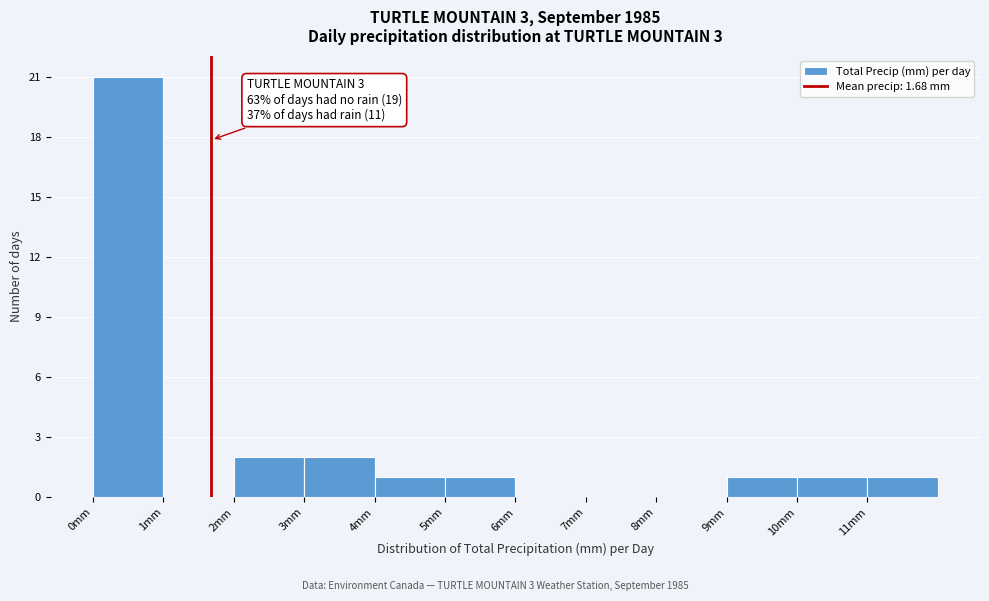

Which range on the x-axis has the tallest bar?

0 to 1